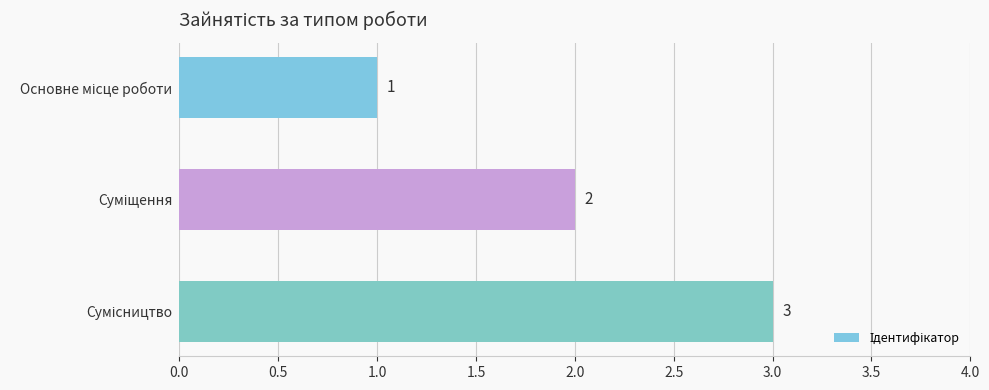

Count the values in the range 1 to 3.

3